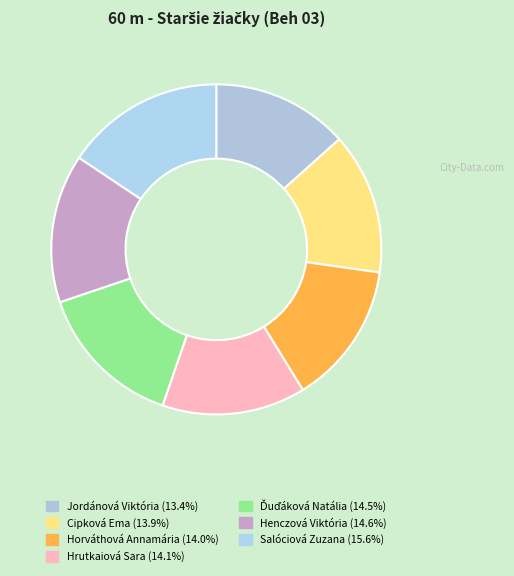

Rank the categories by value from lowest to highest.

Jordánová Viktória, Cipková Ema, Horváthová Annamária, Hrutkaiová Sara, Ďuďáková Natália, Henczová Viktória, Salóciová Zuzana